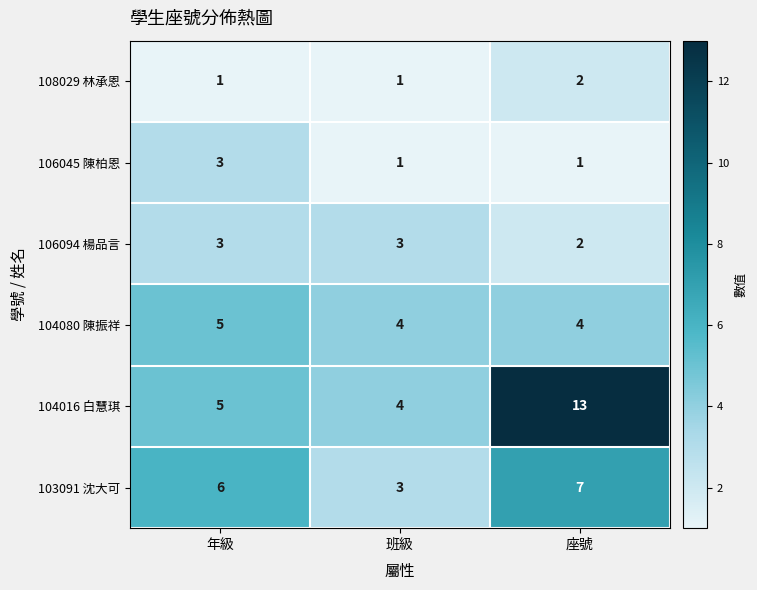

At which category is the sum across all series the highest?

座號